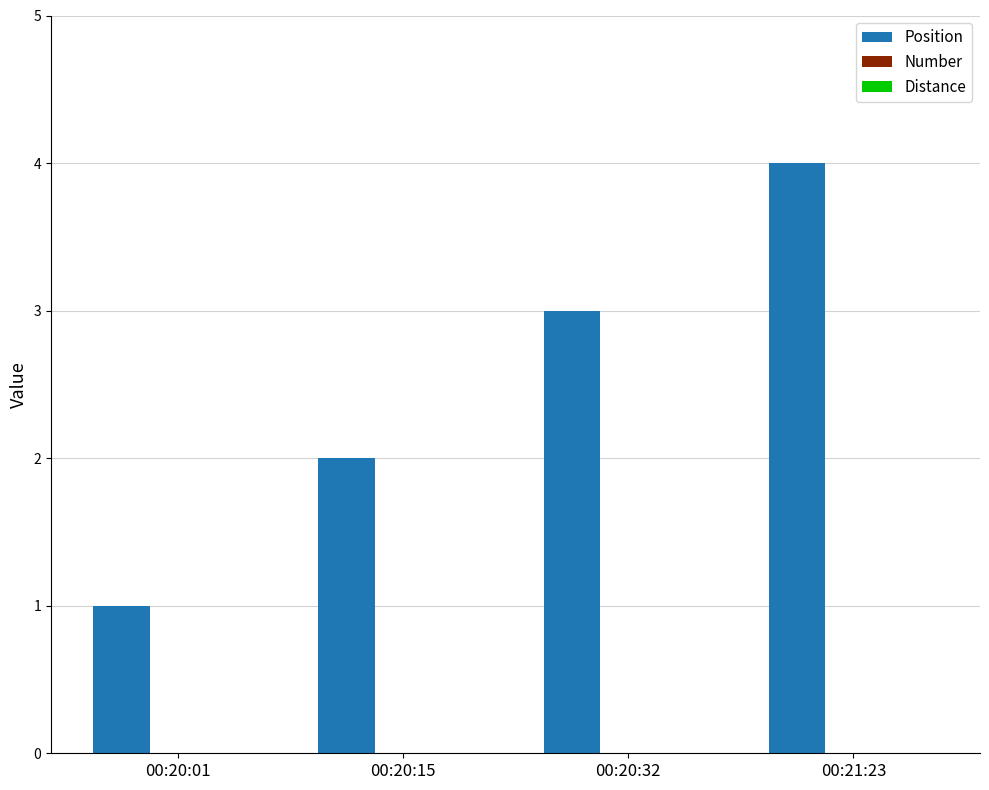

Is it true that the value at 00:20:32 is 3?

True